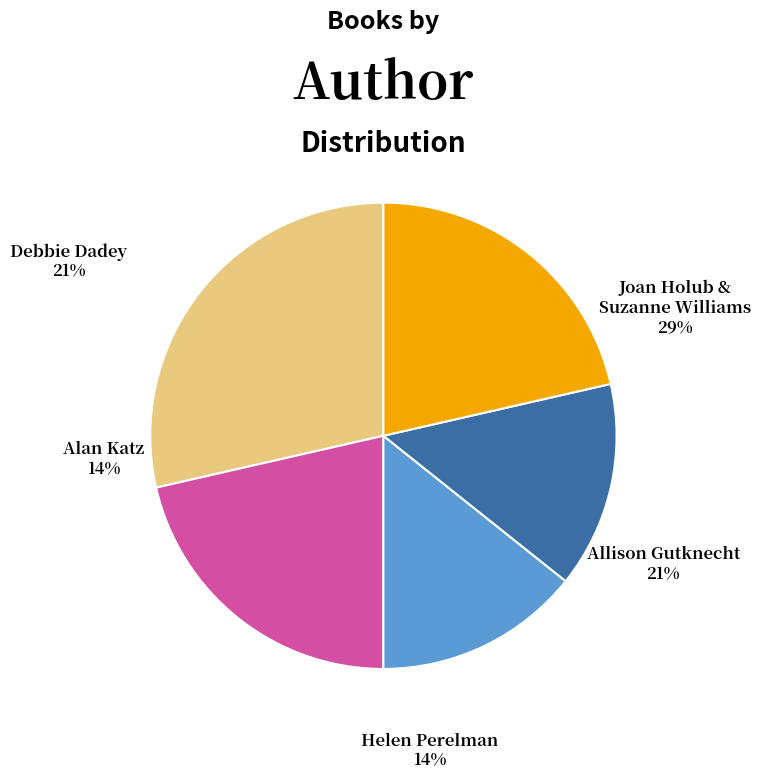

True or false: Alan Katz accounts for 1% of the total.

False